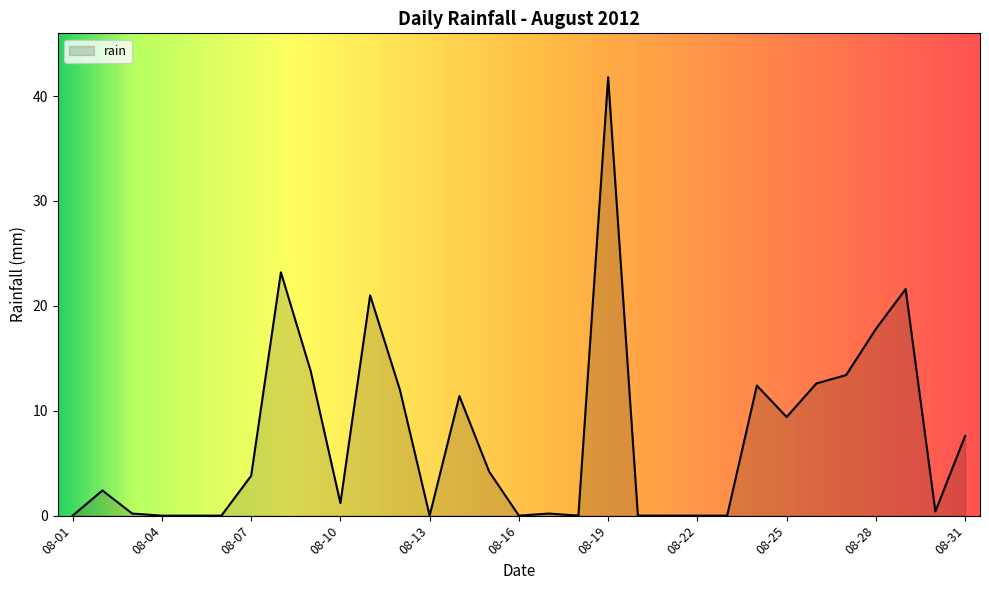

What is the difference between the maximum and minimum values?

41.8